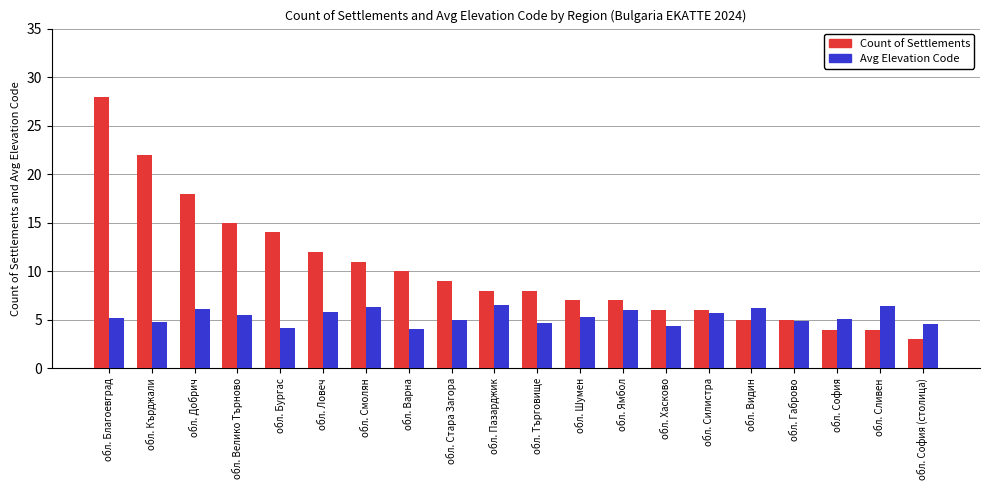

Is the value of Count of Settlements at обл. Пазарджик greater than the value of Avg Elevation Code at обл. Смолян?

Yes